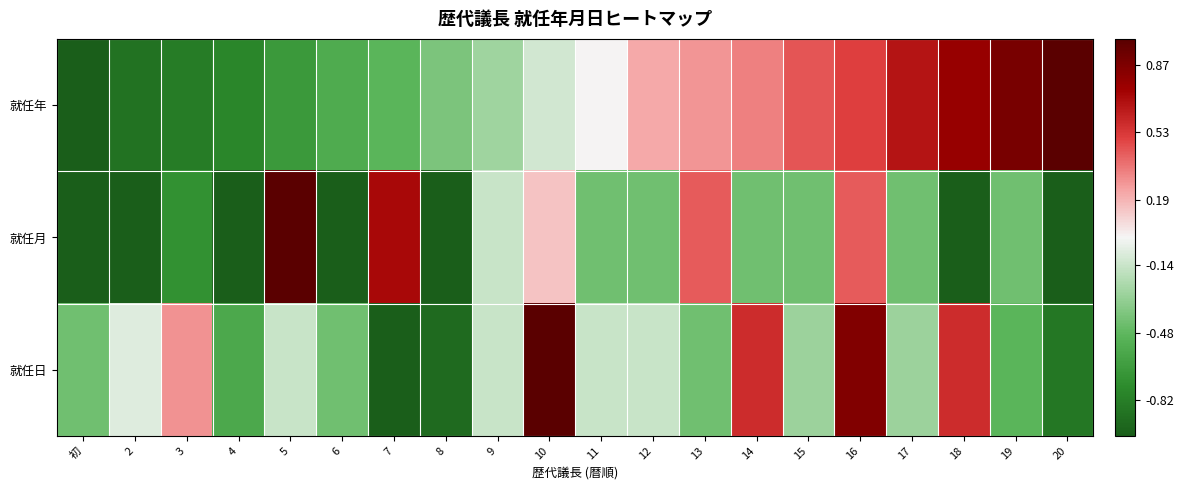

Which label corresponds to the smallest value in the chart?

初